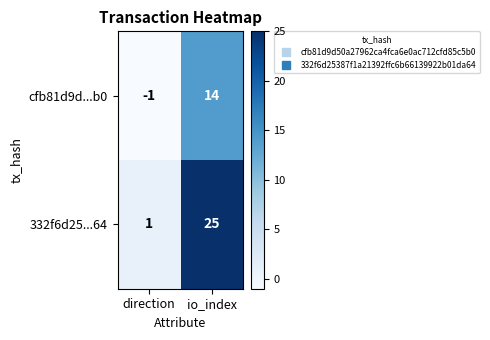

What is the maximum value shown in the chart?

25